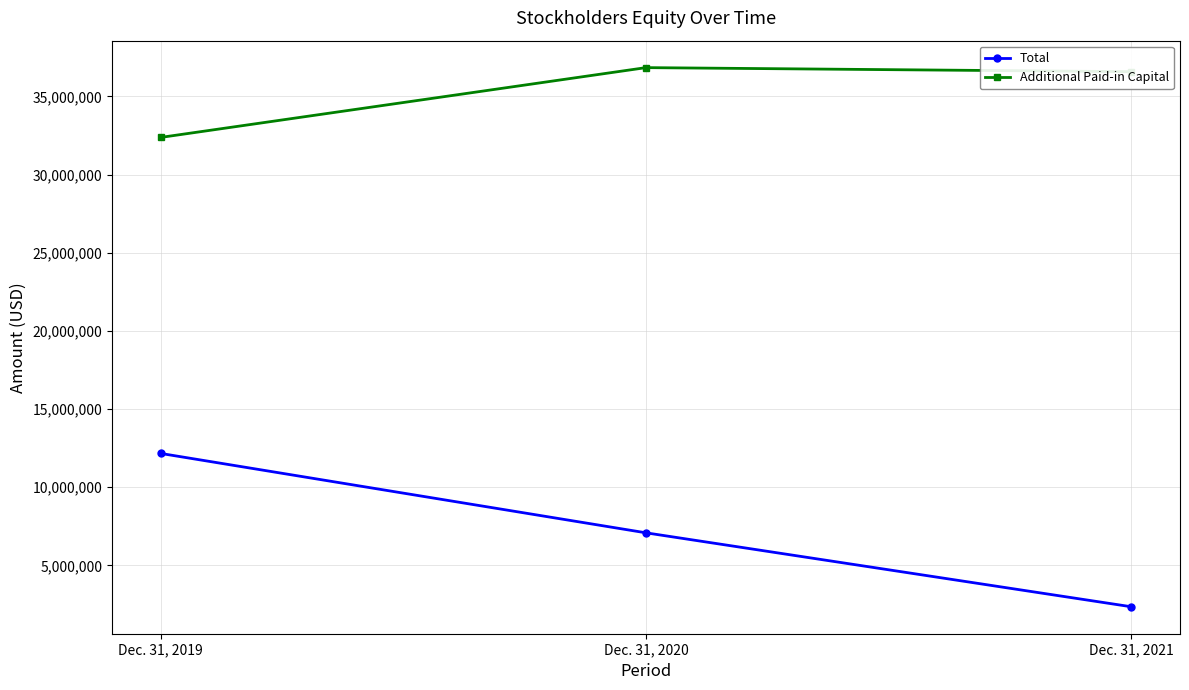

Is it true that Additional Paid-in Capital equals 36846082 at Dec. 31, 2020?

True